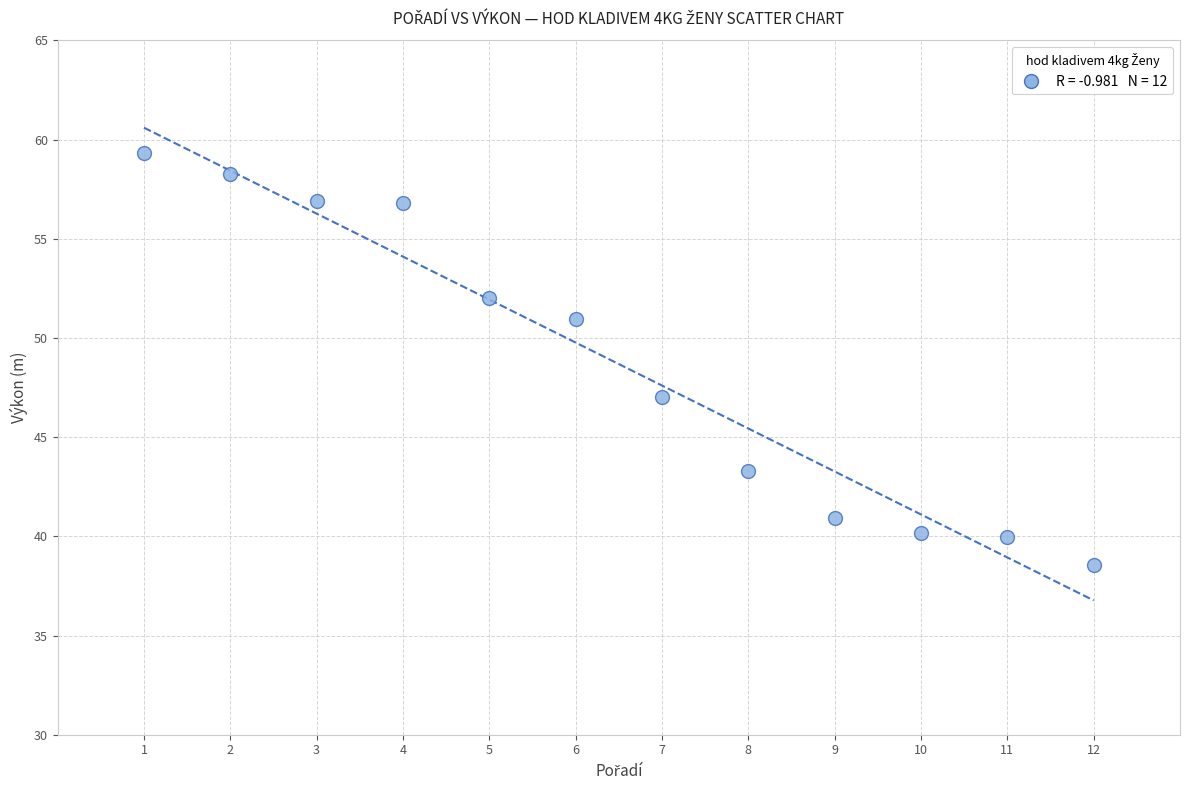

What is the range of Y values (max minus min)?

20.8